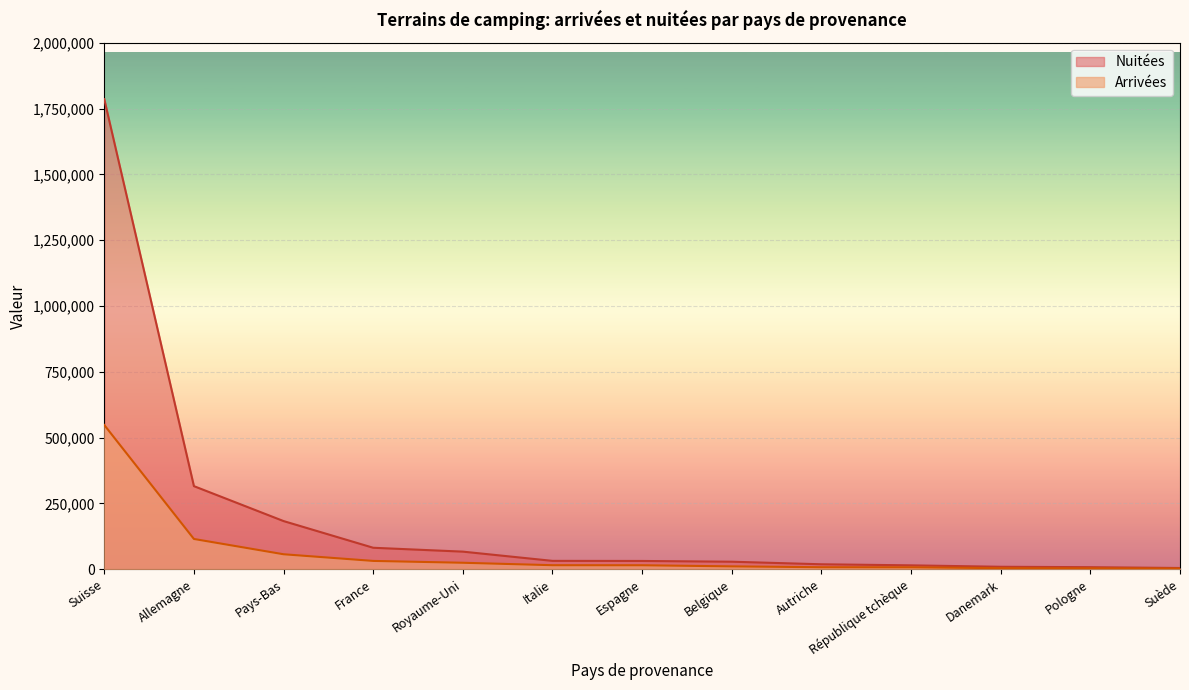

Which series changed the most between Italie and Pologne?

Nuitées